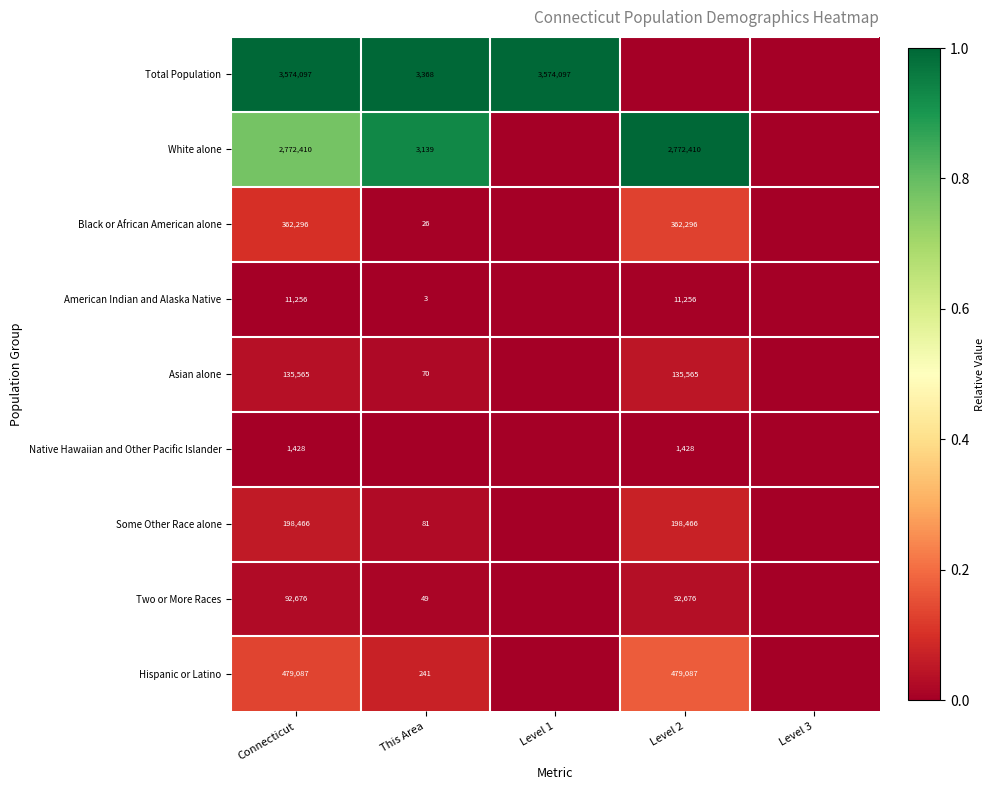

At Connecticut, list the series in order from smallest to largest.

Native Hawaiian and Other Pacific Islander, American Indian and Alaska Native, Two or More Races, Asian alone, Some Other Race alone, Black or African American alone, Hispanic or Latino, White alone, Total Population